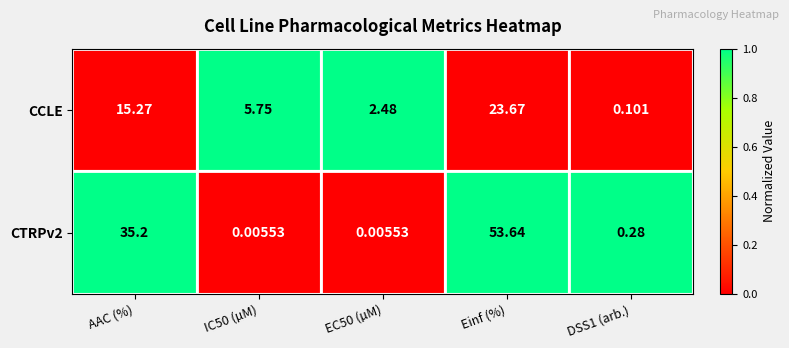

At which category does the chart reach its peak across all series?

Einf (%)